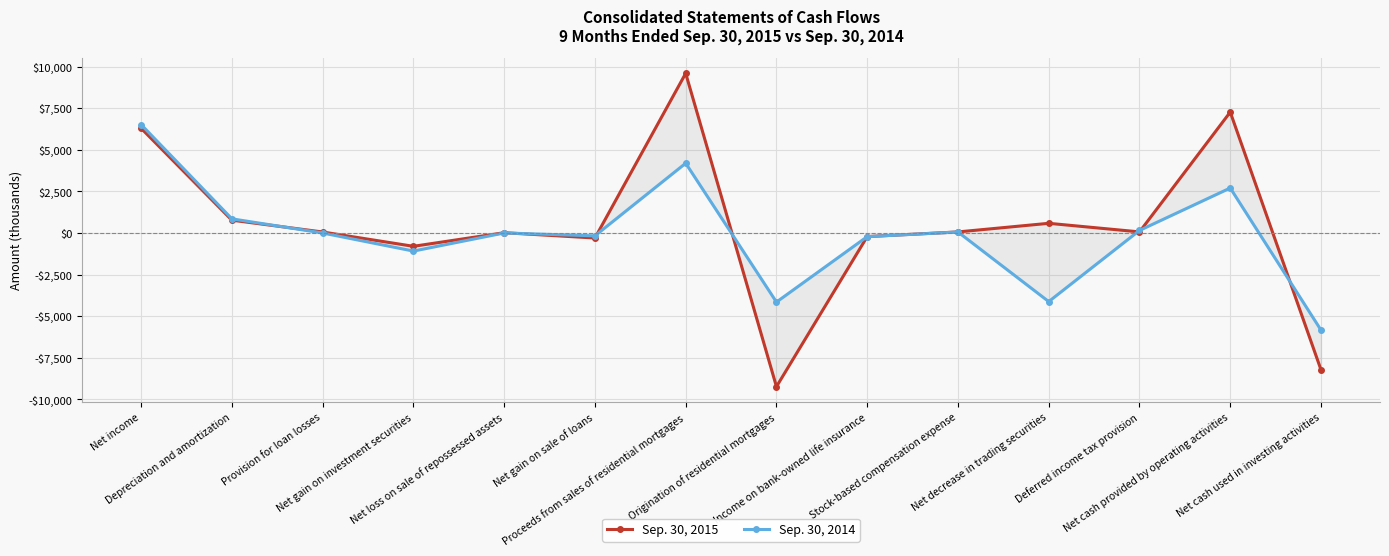

What is the average value of the Sep. 30, 2015 series?

424